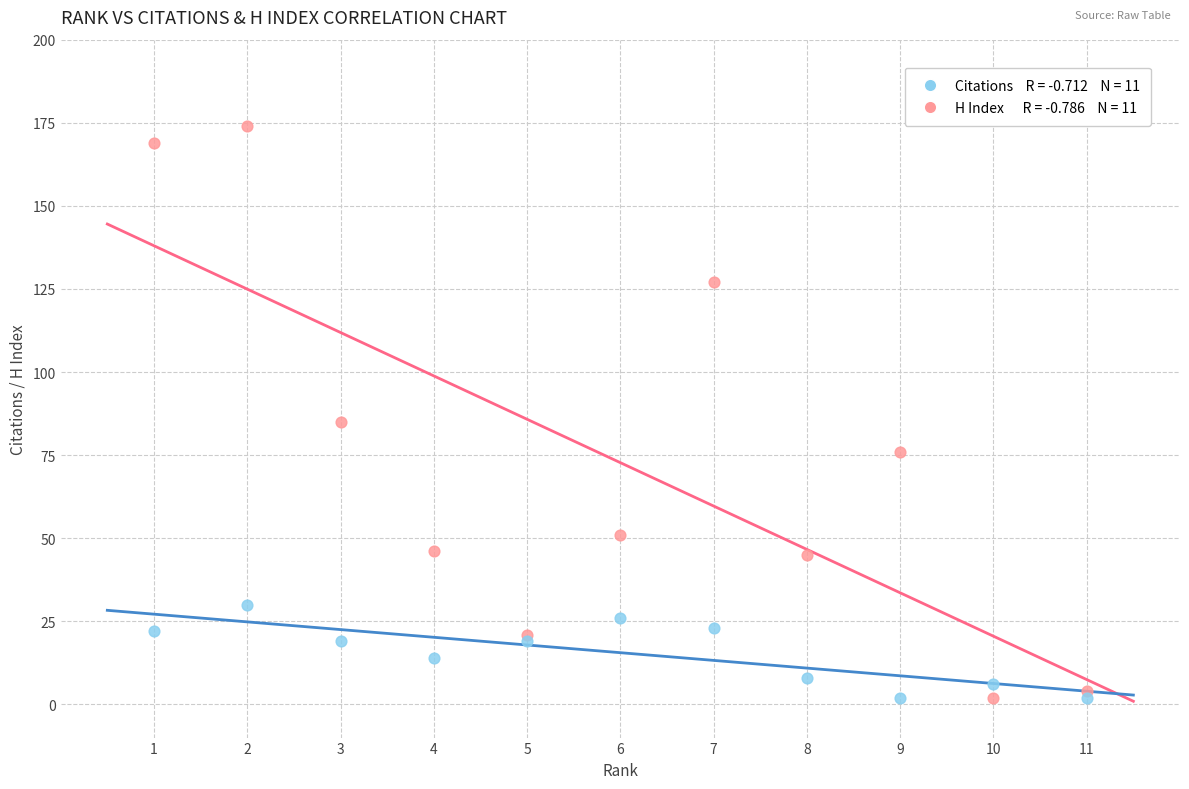

Across all series, what Y value is closest to 88?

85